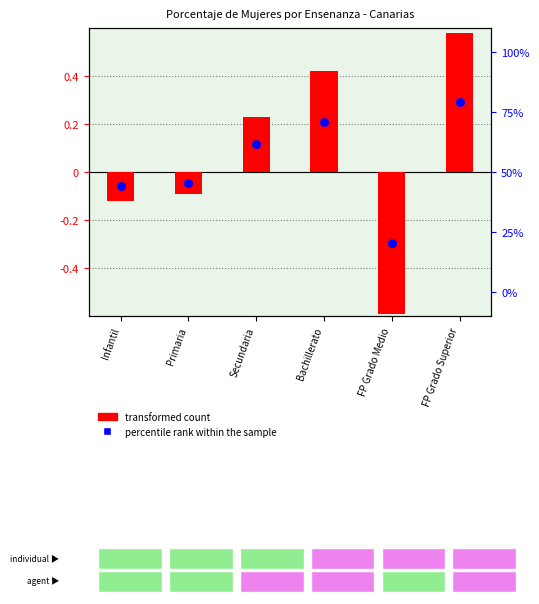

Is the value of transformed count at Infantil greater than the value of percentile rank within the sample at Infantil?

No